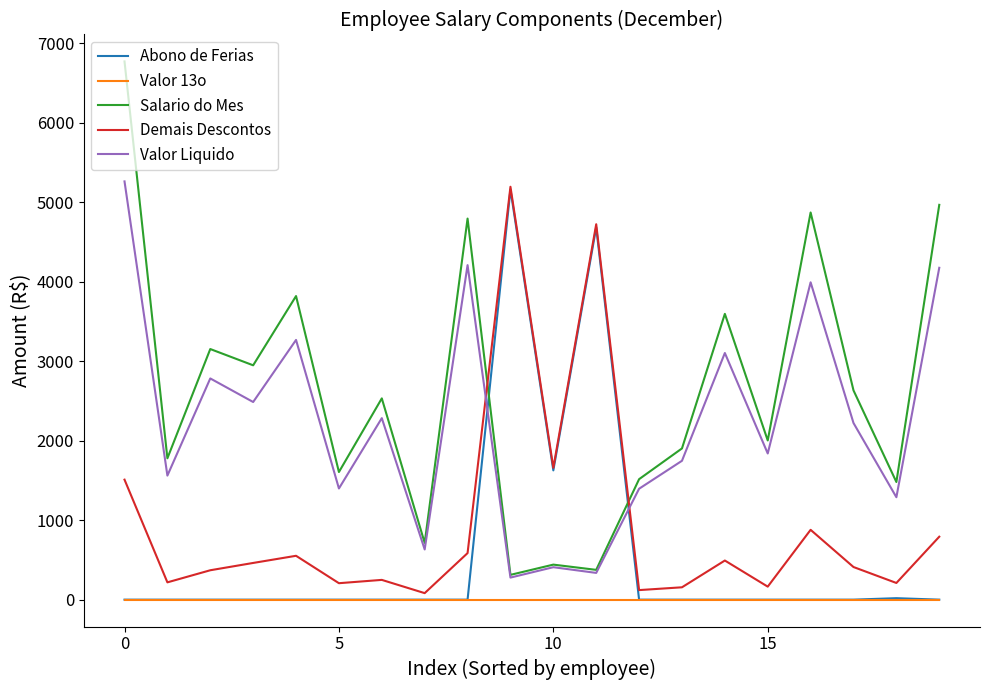

True or false: Valor Liquido and Demais Descontos intersect in this chart.

True